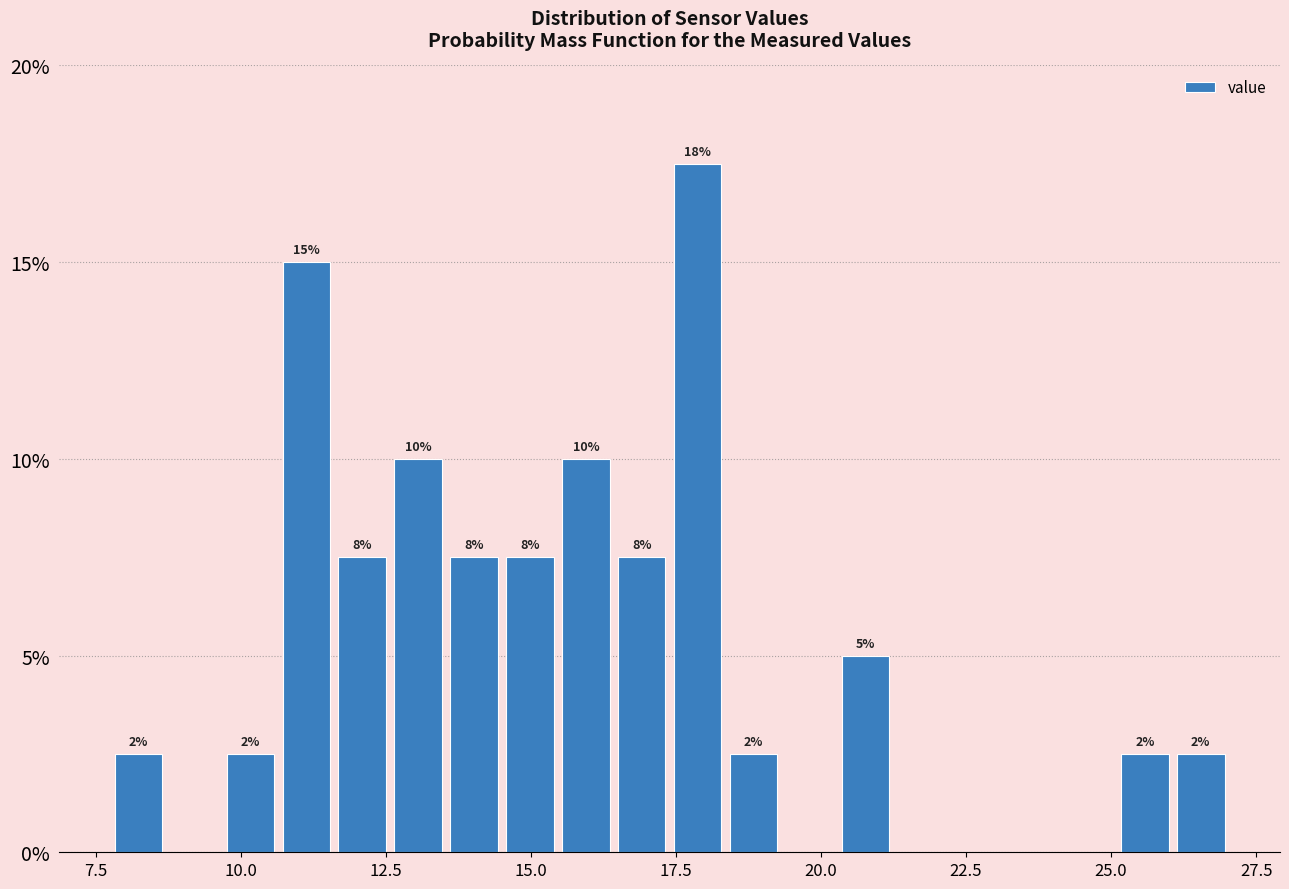

Read against the x-axis, roughly where is the centre of the tallest bar?

18.0